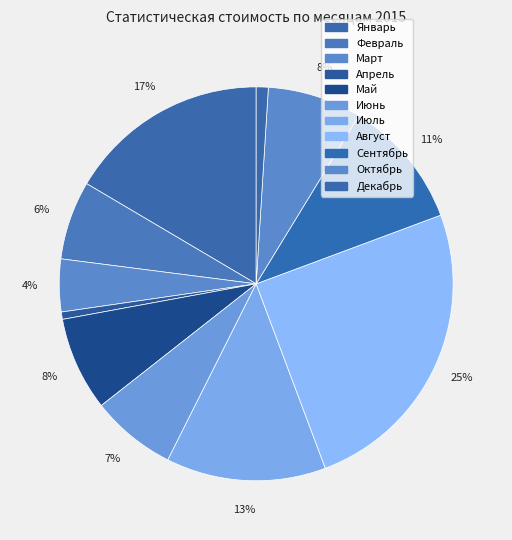

How many segments does this pie chart have?

11